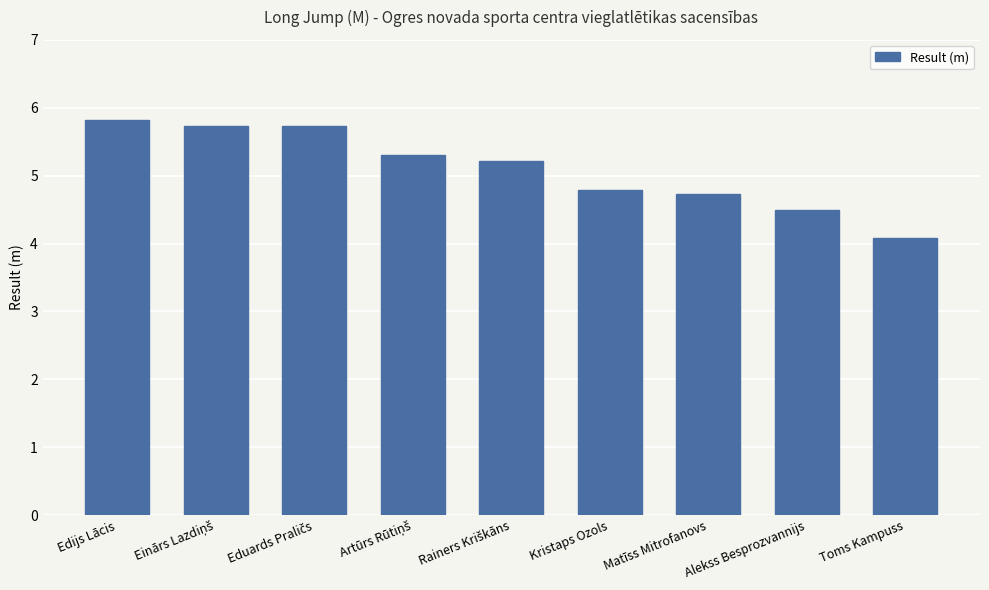

What is the maximum value shown in the chart?

5.8